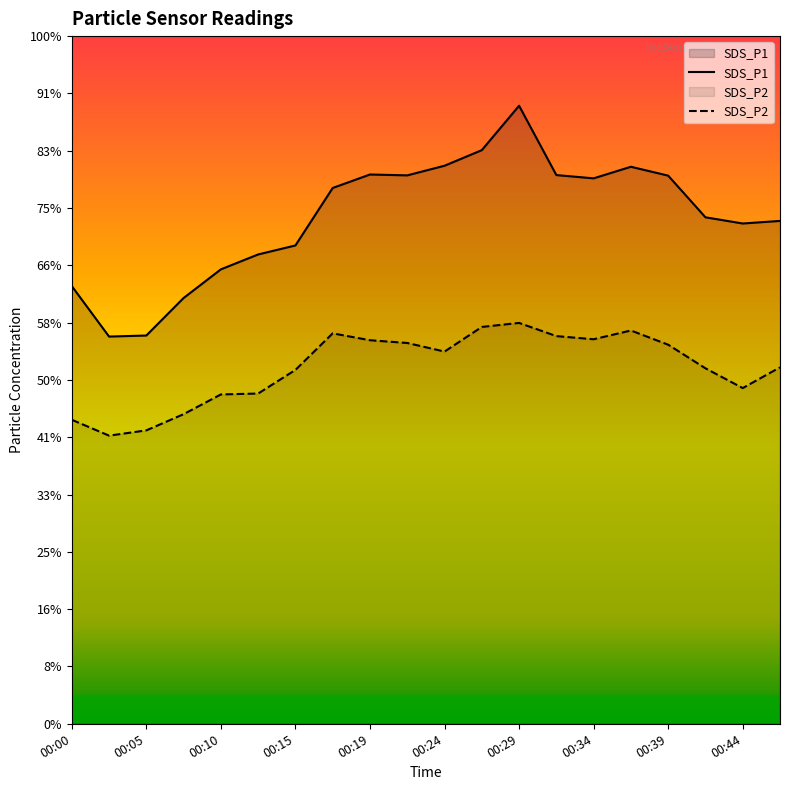

Which series has the largest total across all categories?

SDS_P1